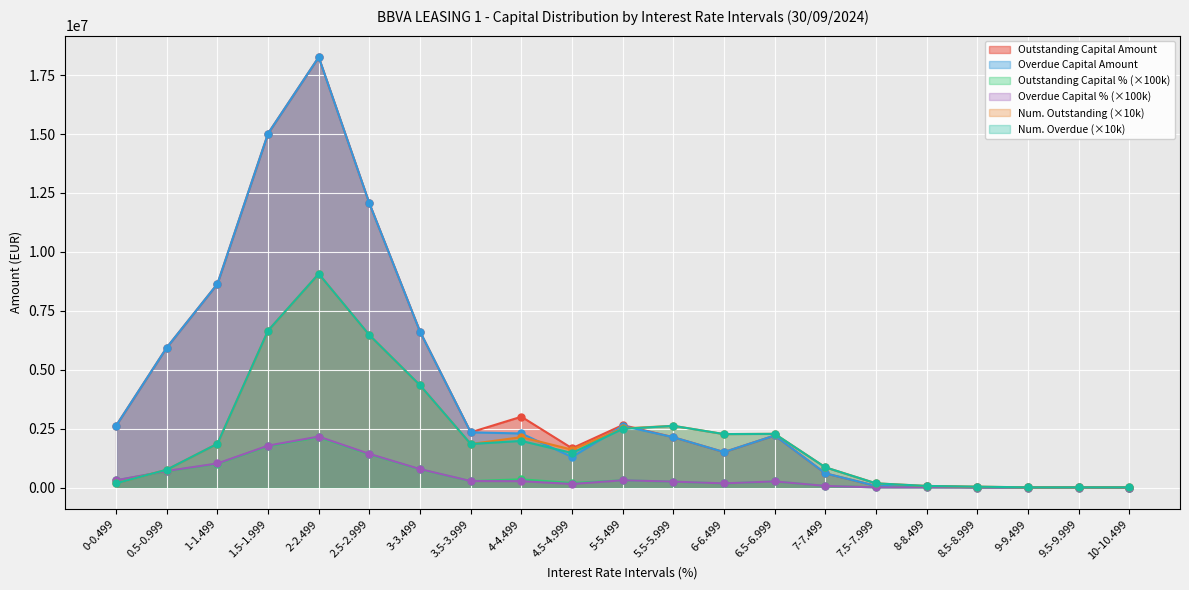

Reading left to right, extract all data points from this chart.

Outstanding Capital Amount: 2622117.6	5939474.2	8639411.7	15021470.8	18260782.2	12057279.5	6613903.5	2345085.4	3006985.6	1668337.5	2651187.9	2136357.9	1506199.4	2210605.1	604269.4	70435.0	59390.2	10983.8	4900.4	17153.2	1791.0
Overdue Capital Amount: 2622117.6	5939474.2	8639411.7	15021470.8	18260782.2	12057279.5	6613903.5	2345085.4	2295514.4	1297943.9	2617688.9	2136357.9	1506199.4	2210605.1	604269.4	70435.0	59390.2	10983.8	4900.4	17153.2	1791.0
Outstanding Capital %: 307000.0	695000.0	1011000.0	1758000.0	2137000.0	1411000.0	774000.0	274000.0	352000.0	195000.0	310000.0	250000.0	176000.0	259000.0	71000.0	8000.0	7000.0	1000.0	1000.0	2000.0	0.0
Overdue Capital %: 311000.0	704000.0	1024000.0	1781000.0	2165000.0	1430000.0	784000.0	278000.0	272000.0	154000.0	310000.0	253000.0	179000.0	262000.0	72000.0	8000.0	7000.0	1000.0	1000.0	2000.0	0.0
Num. Outstanding: 180000.0	760000.0	1860000.0	6660000.0	9070000.0	6470000.0	4340000.0	1850000.0	2140000.0	1610000.0	2510000.0	2620000.0	2270000.0	2280000.0	860000.0	180000.0	70000.0	40000.0	10000.0	10000.0	10000.0
Num. Overdue: 180000.0	760000.0	1860000.0	6660000.0	9070000.0	6470000.0	4340000.0	1850000.0	1980000.0	1470000.0	2490000.0	2620000.0	2270000.0	2280000.0	860000.0	180000.0	70000.0	40000.0	10000.0	10000.0	10000.0